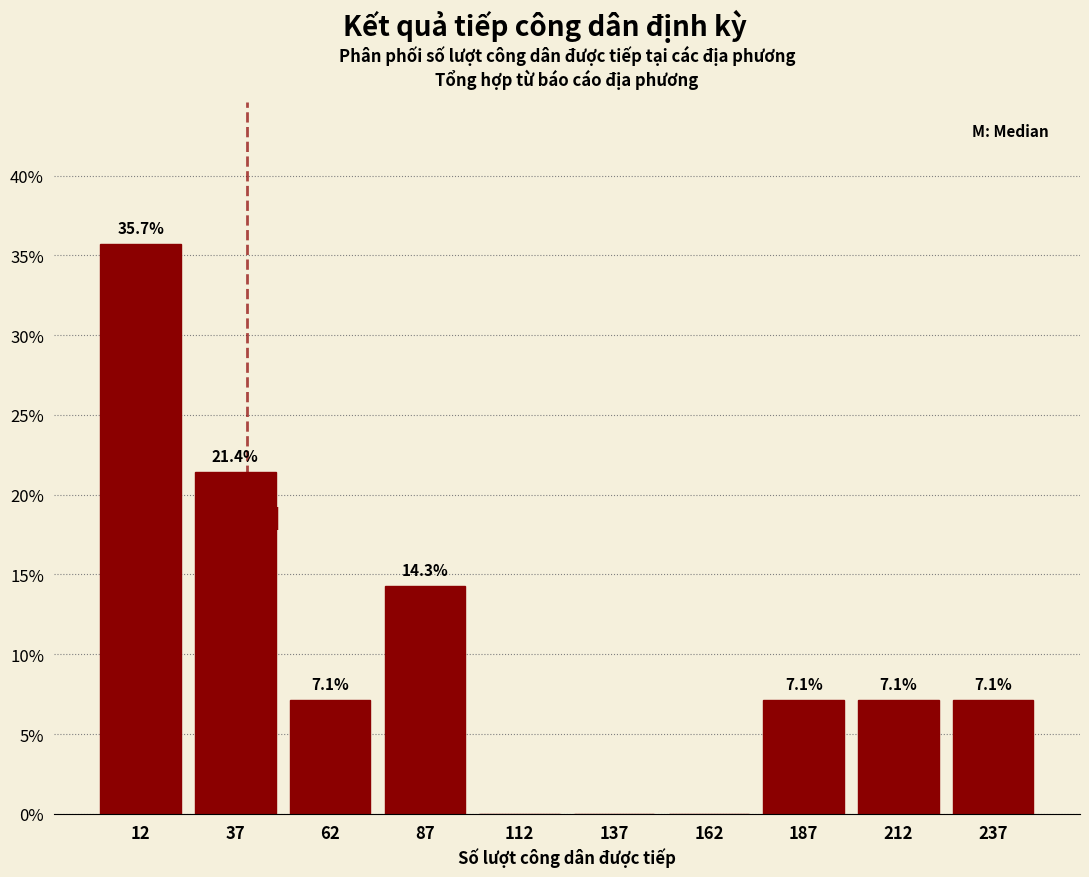

Which range on the x-axis has the tallest bar?

0 to 25